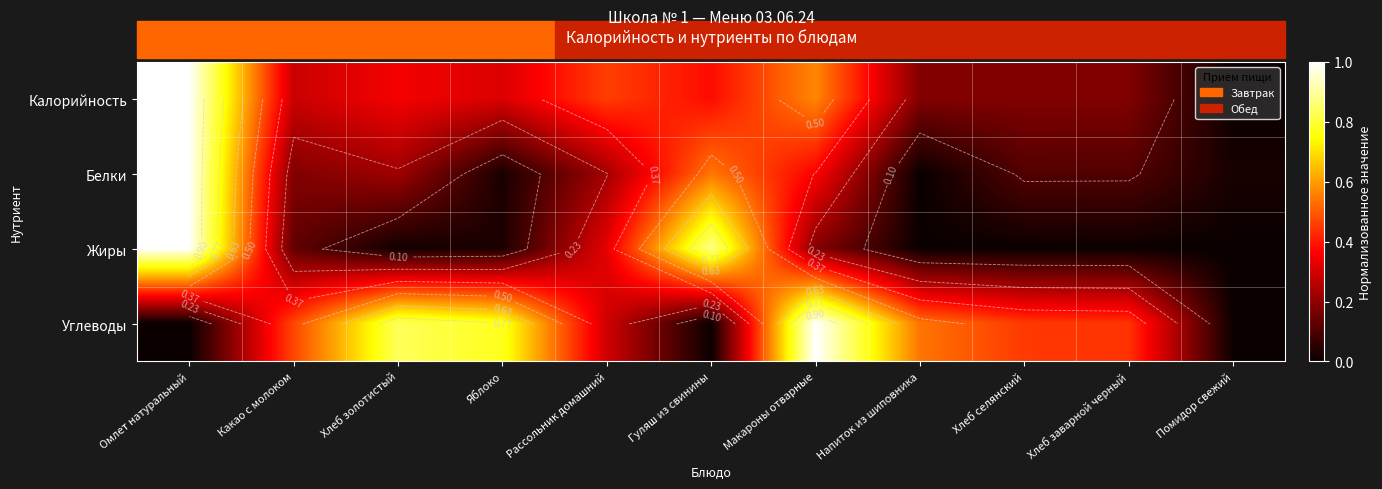

Which series has the widest spread of values?

Калорийность